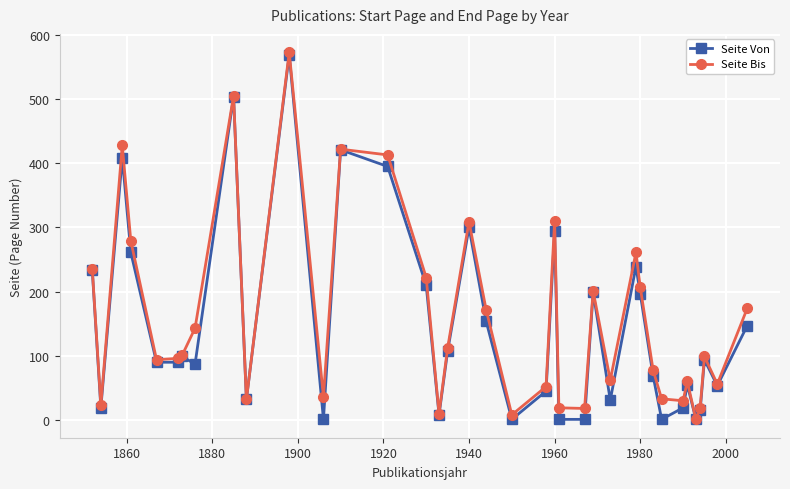

At how many categories does at least one series exceed 322?

5